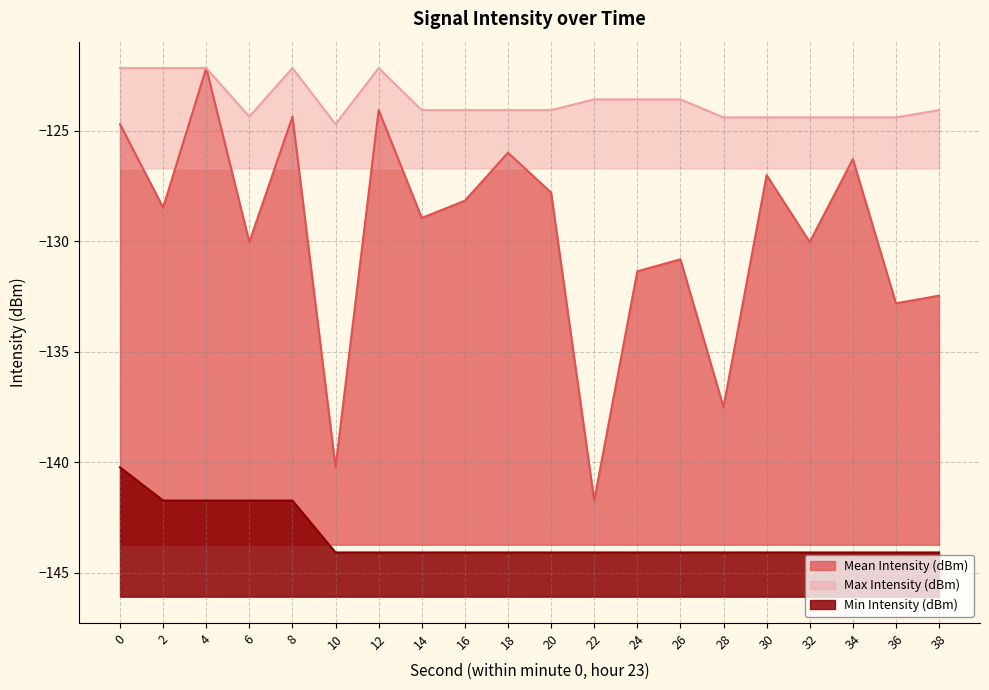

The Mean Intensity (dBm) series shows -55.6 at 4. True or false?

False